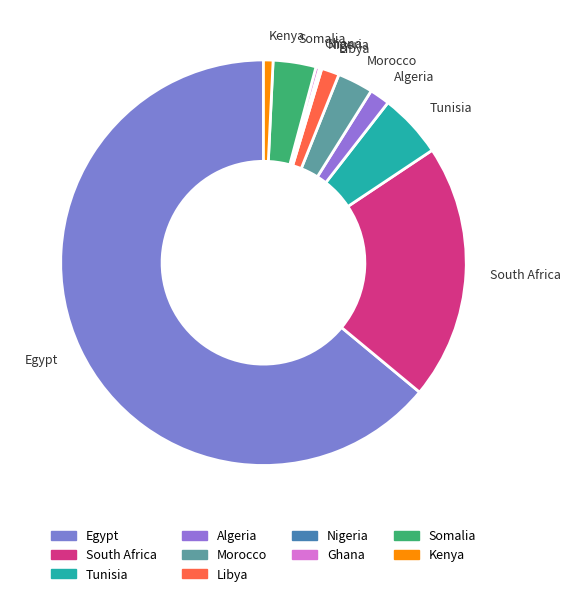

Approximately how many times larger is the value at Kenya compared to Tunisia?

0.1